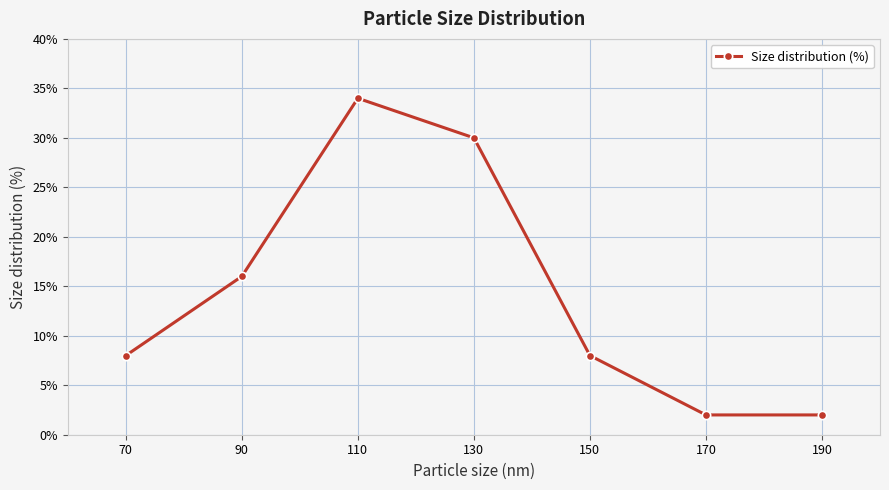

Count the number of categories in the chart.

7